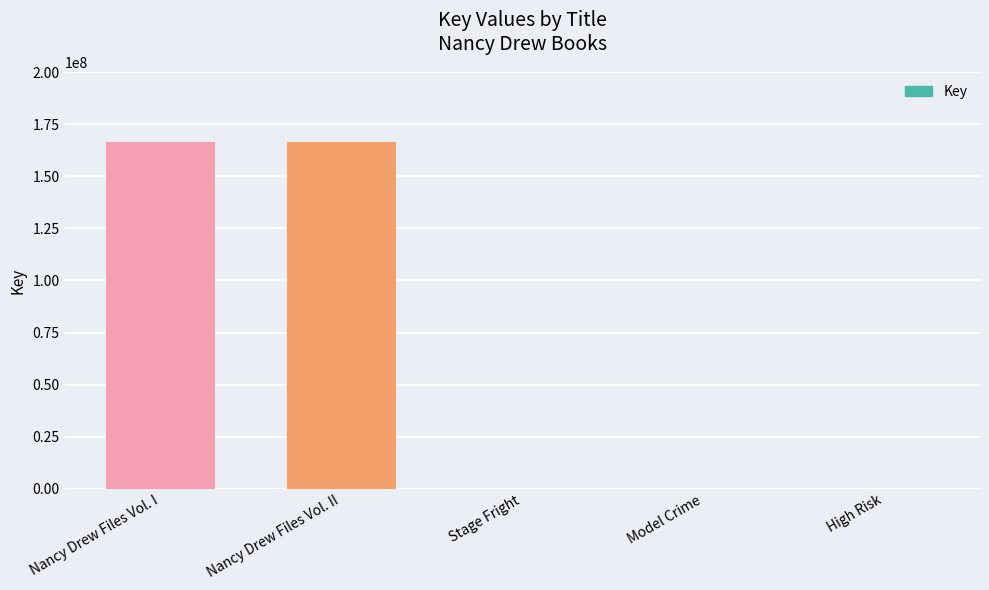

Between Nancy Drew Files Vol. II and Model Crime, which is larger?

Nancy Drew Files Vol. II